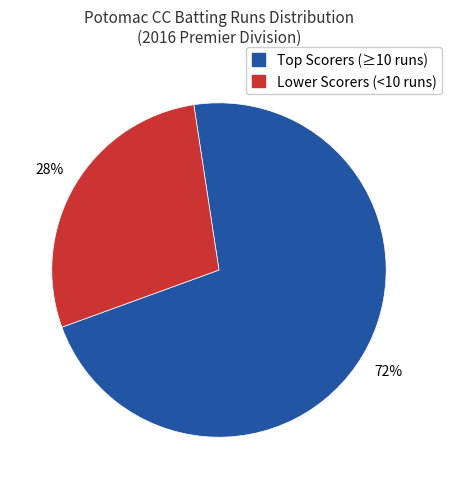

Is there a majority slice in this chart?

Yes